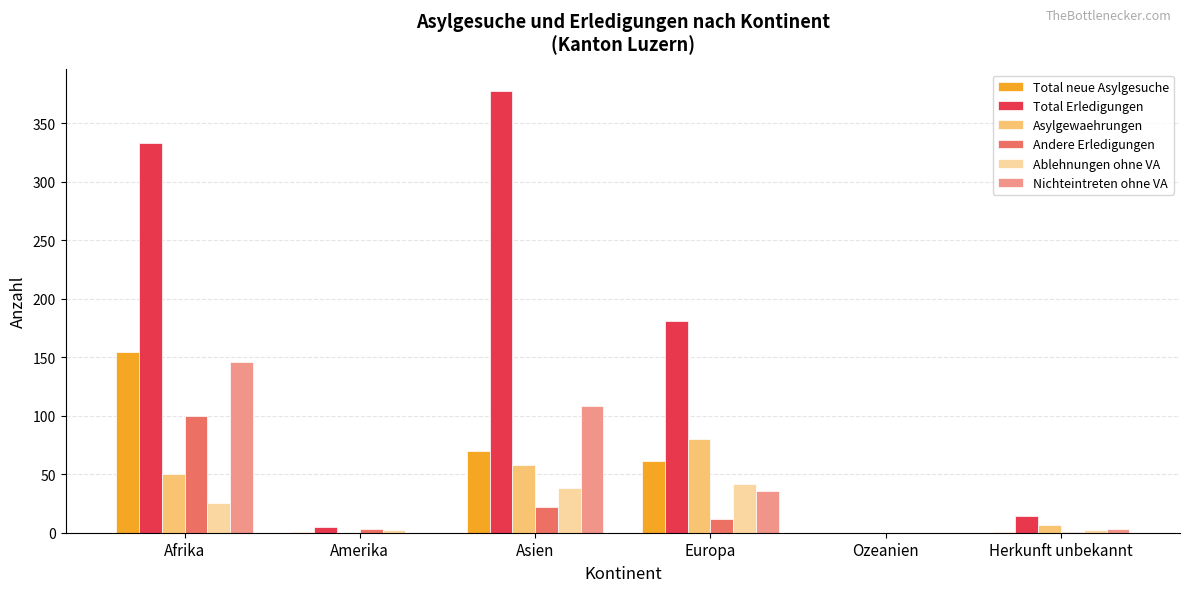

At which category is the sum across all series the highest?

Afrika